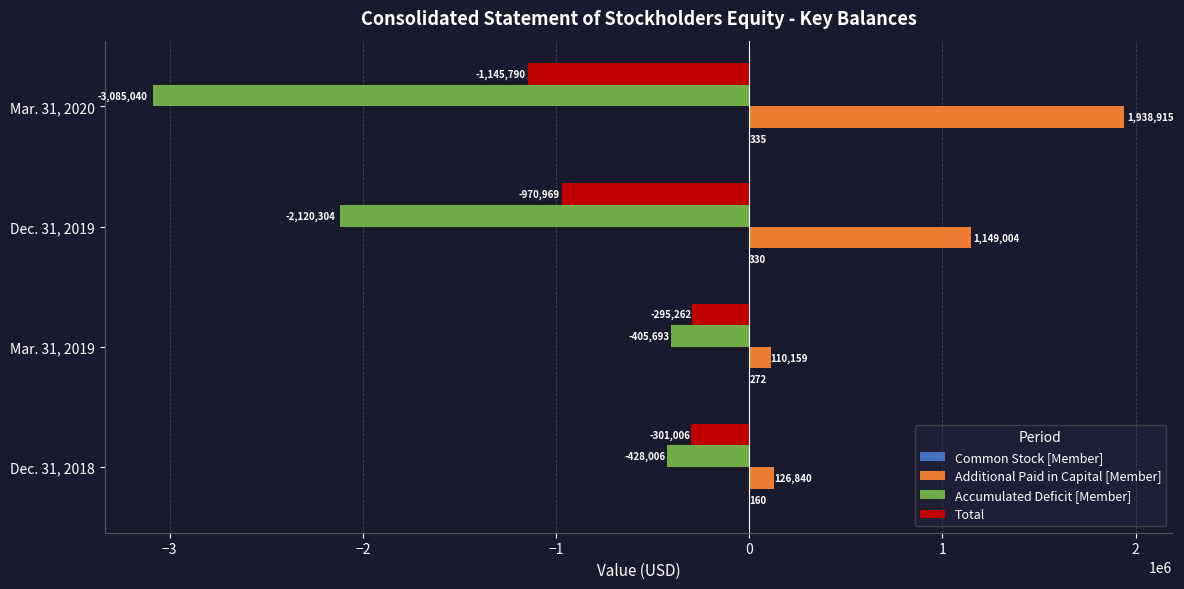

Between Dec. 31, 2018 and Mar. 31, 2019, which series saw the biggest shift?

Accumulated Deficit [Member]